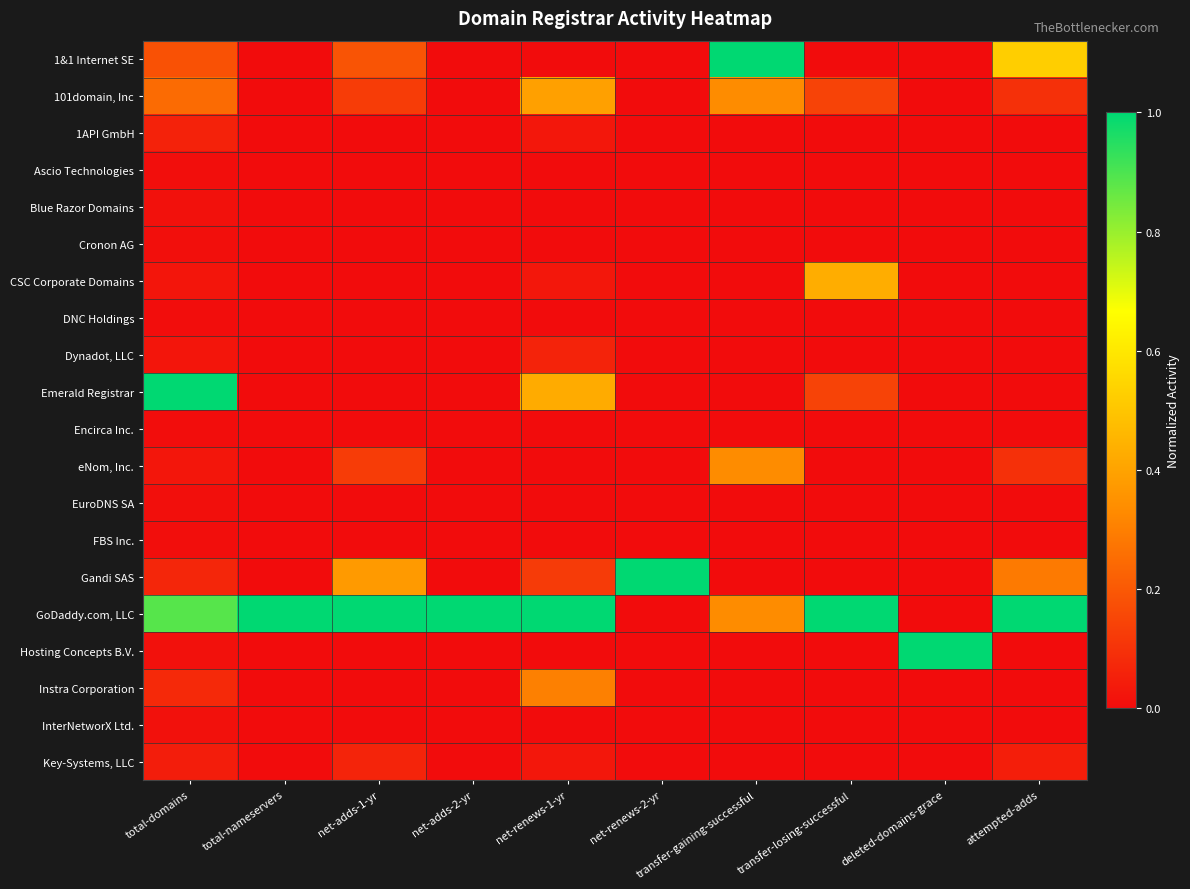

How many data points does each series have?

10